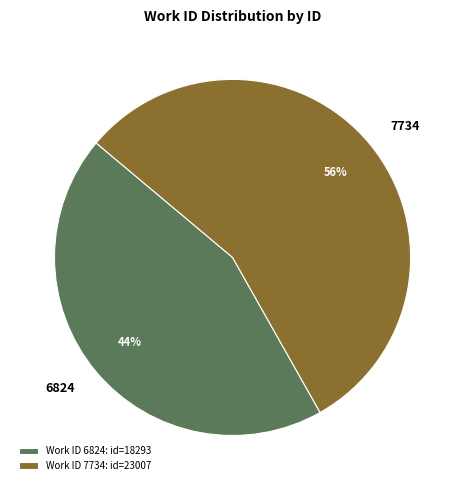

Rank the categories by value from highest to lowest.

7734, 6824